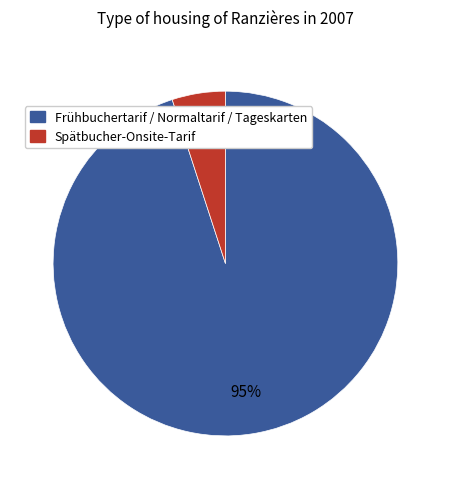

Does any single category account for the majority?

Yes